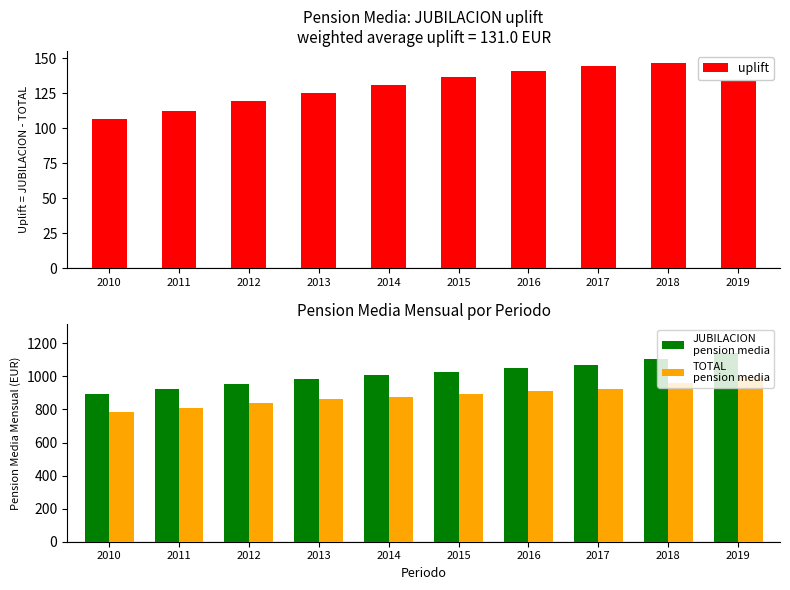

At which label does uplift first exceed 136?

2015